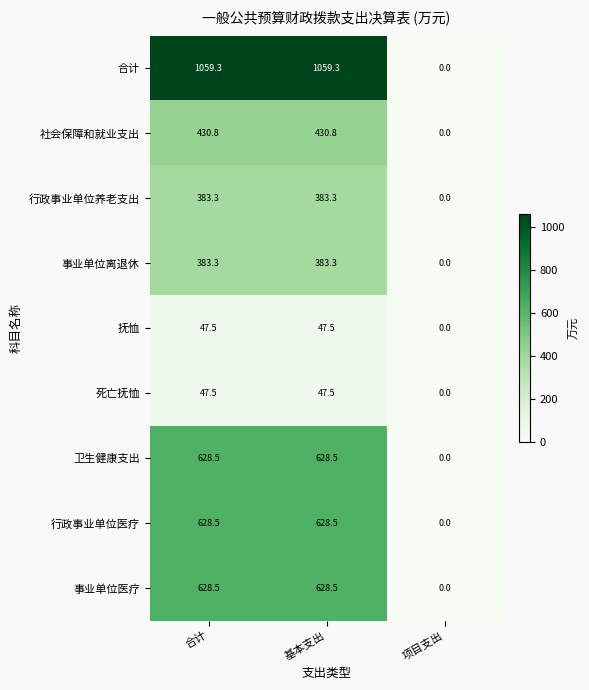

At how many categories does at least one series exceed 712?

2